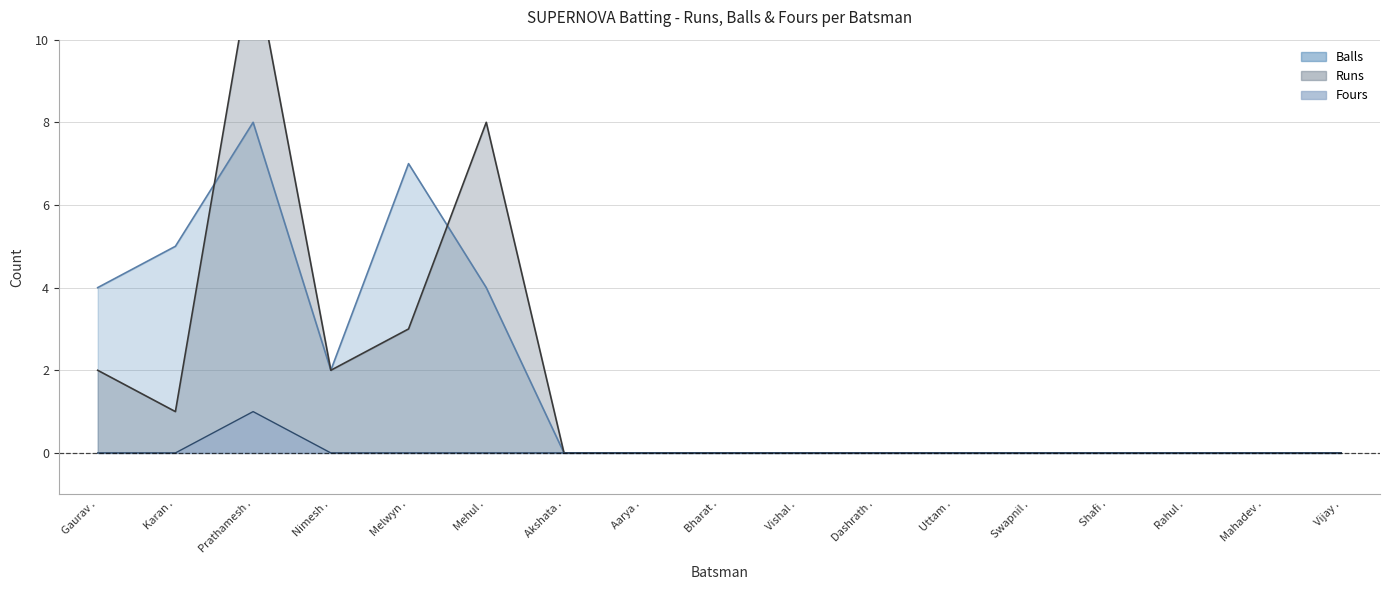

Which category has the lowest value in the Fours series?

Gaurav .